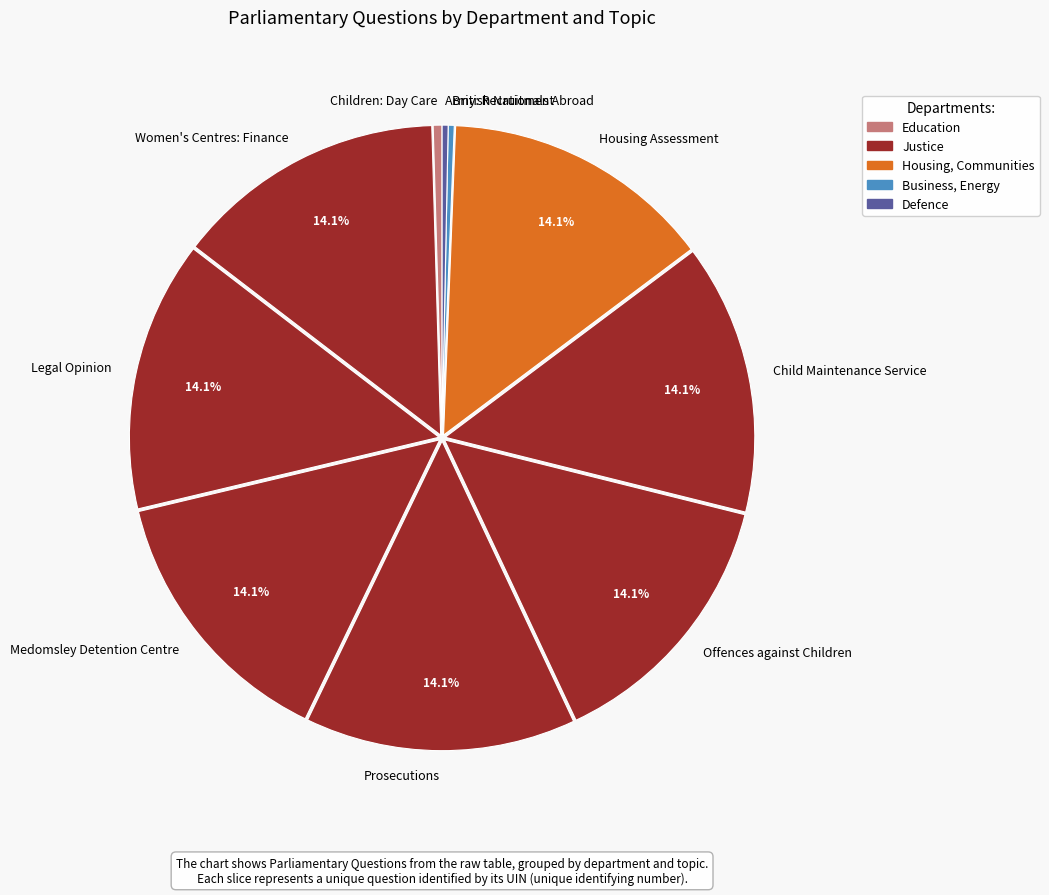

True or false: Legal Opinion accounts for 14% of the total.

True